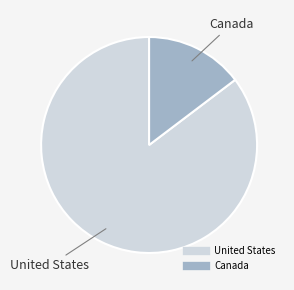

Which slice is the smallest?

Canada